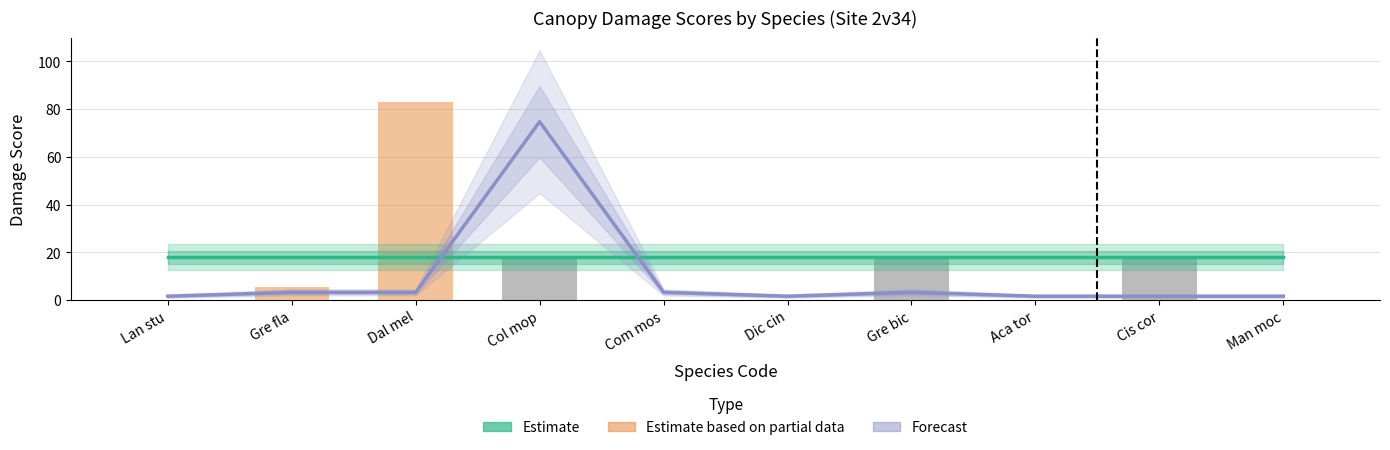

Is the value of OED Score at Cis cor greater than the value of OUD Score at Gre bic?

Yes